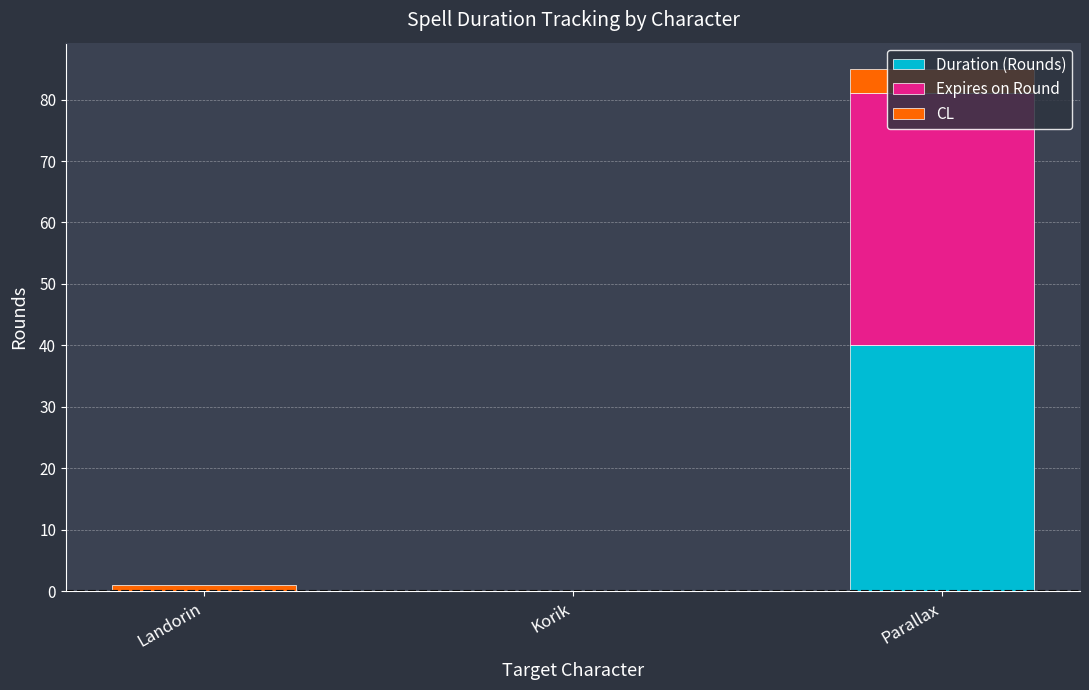

What is the total value across all series at Parallax?

85